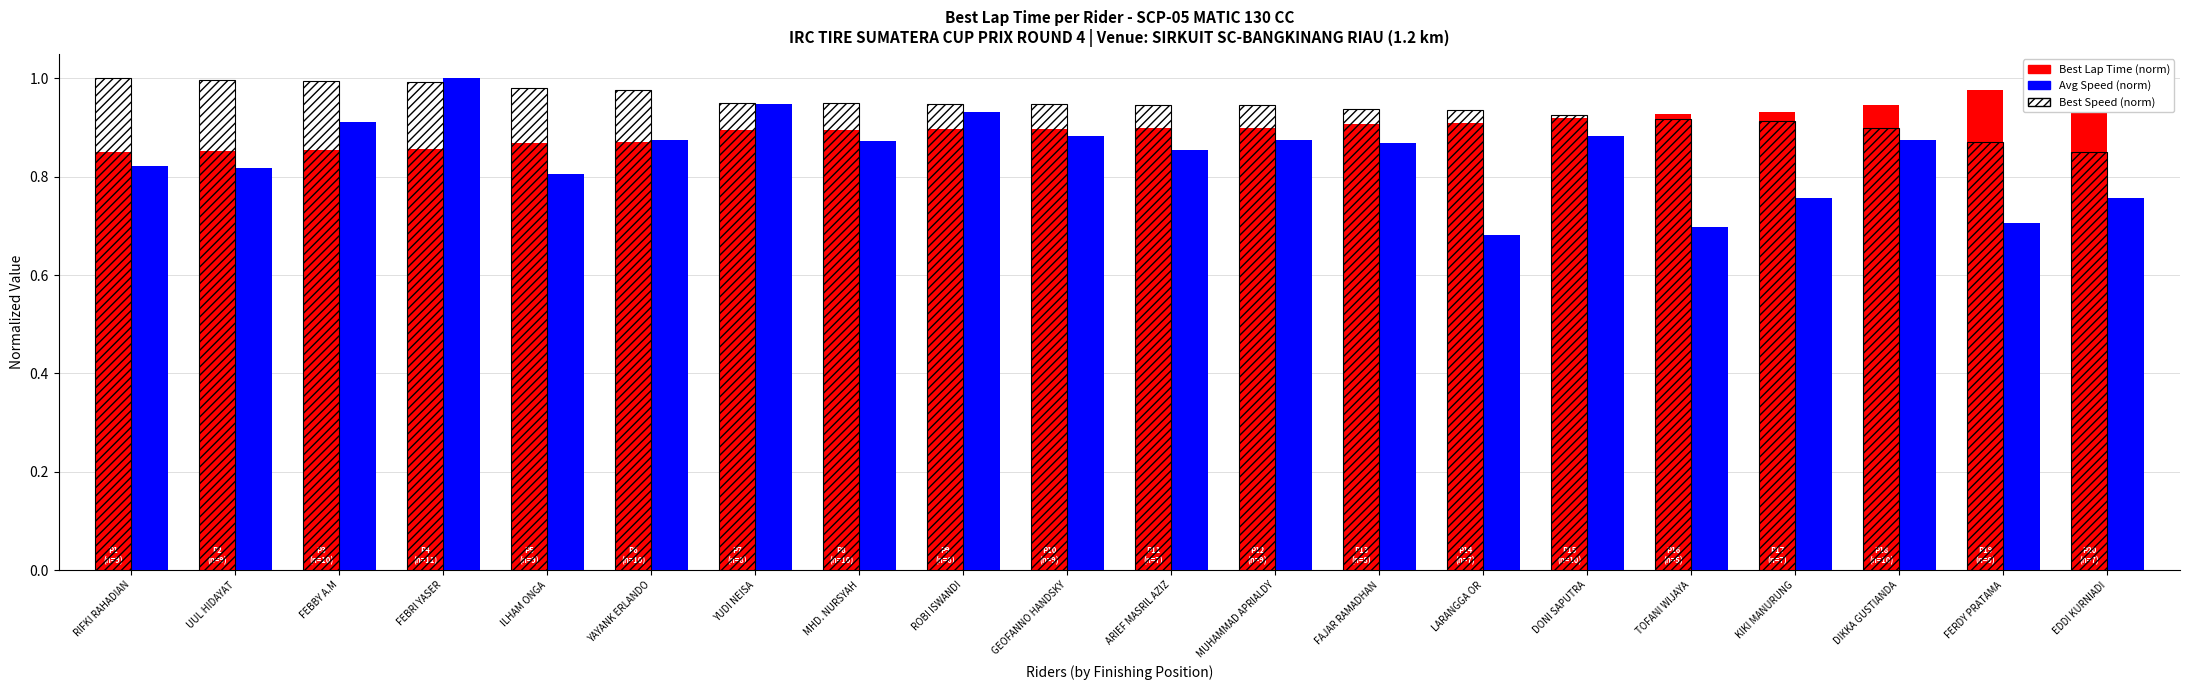

How many bars are there in each group?

3